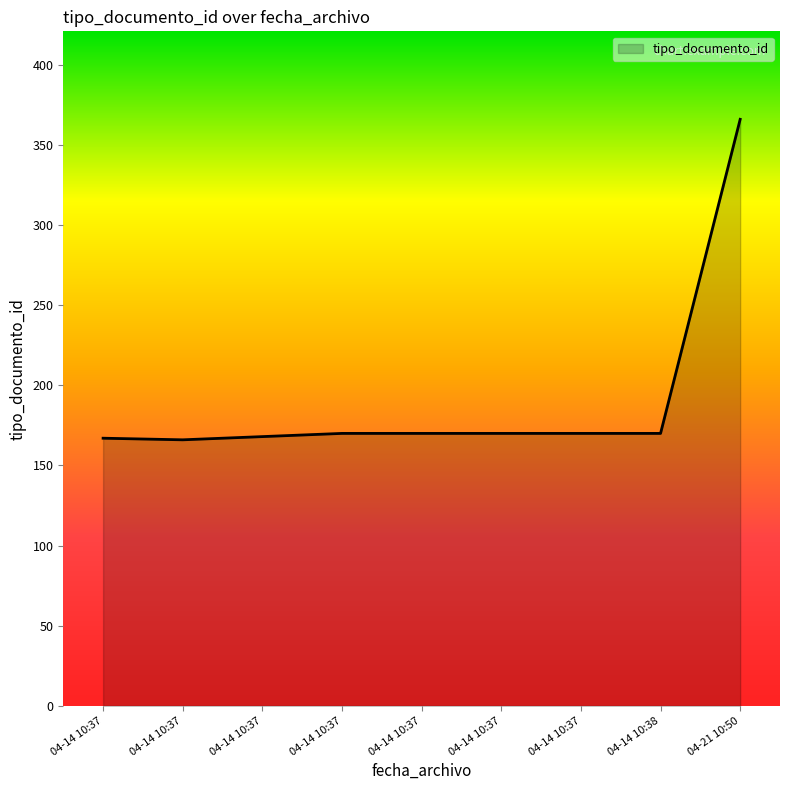

Is this an area chart (filled region under the line)?

Yes